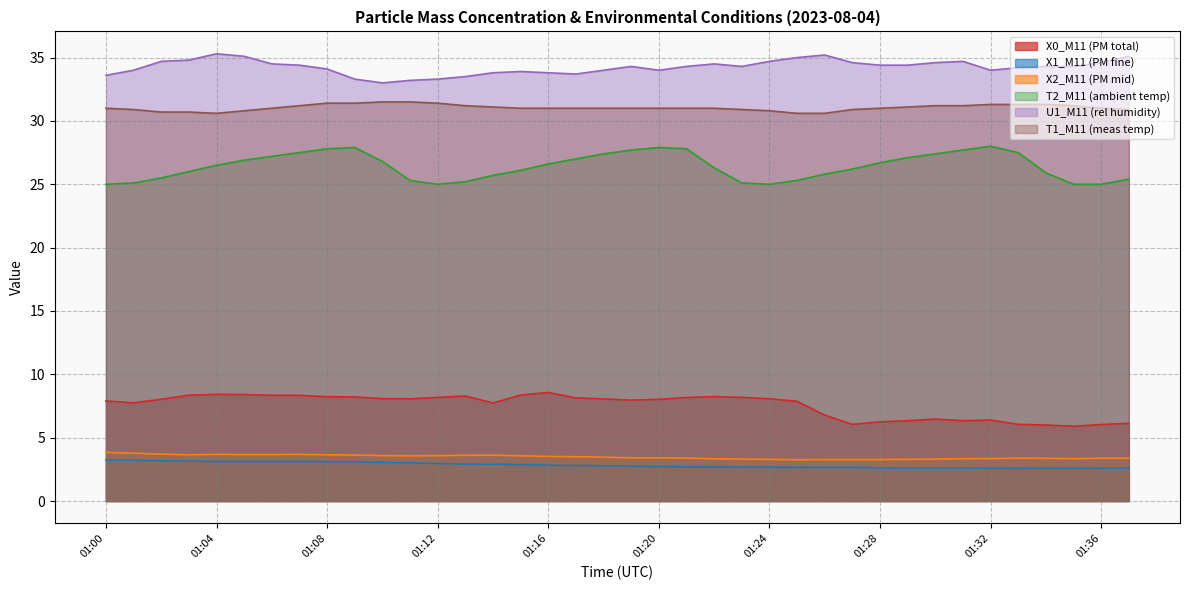

Does the chart display data point markers on the line(s)?

No